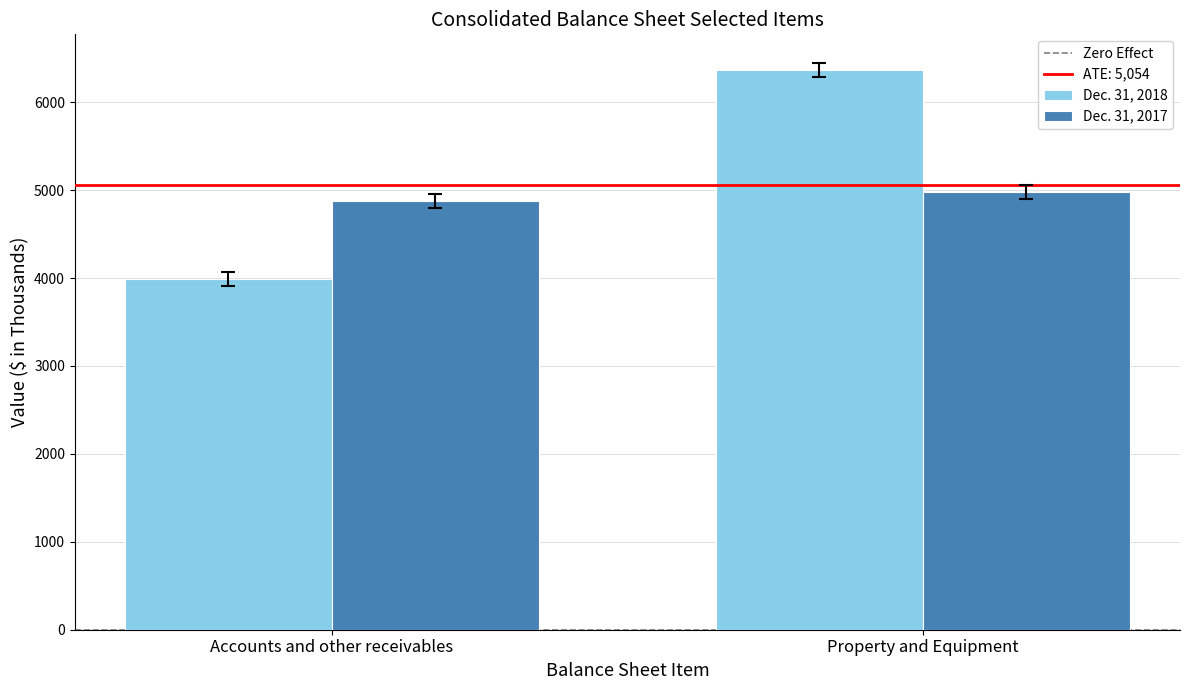

What is the difference between the Dec. 31, 2018 values at Accounts and other receivables and Property and Equipment?

2376